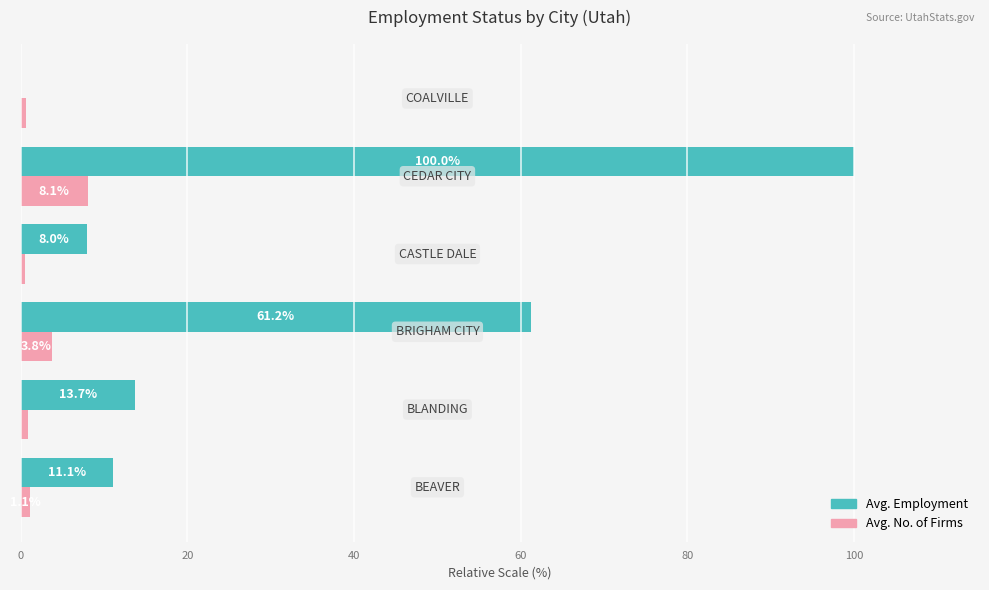

Which series has the largest total across all categories?

Avg. Employment